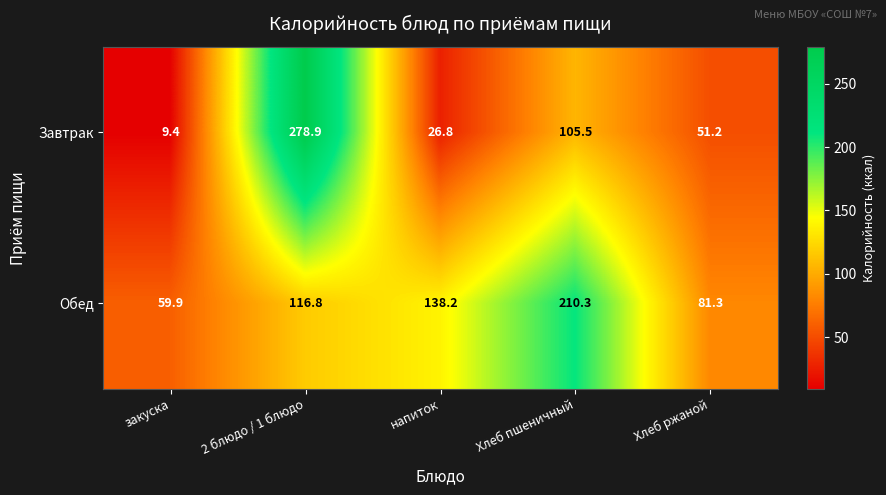

Reading left to right, extract all data points from this chart.

Завтрак: 9.4	278.9	26.8	105.5	51.2
Обед: 59.9	116.8	138.2	210.3	81.3